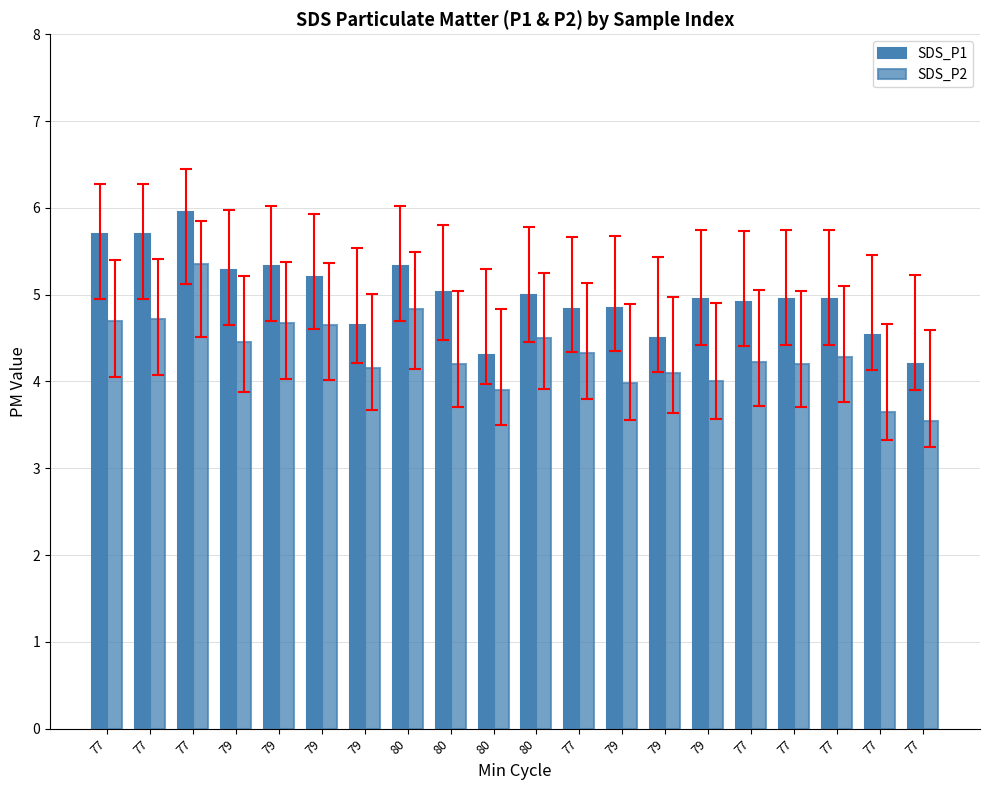

What is the value of the SDS_P2 bar at the 8th from the left?

4.8